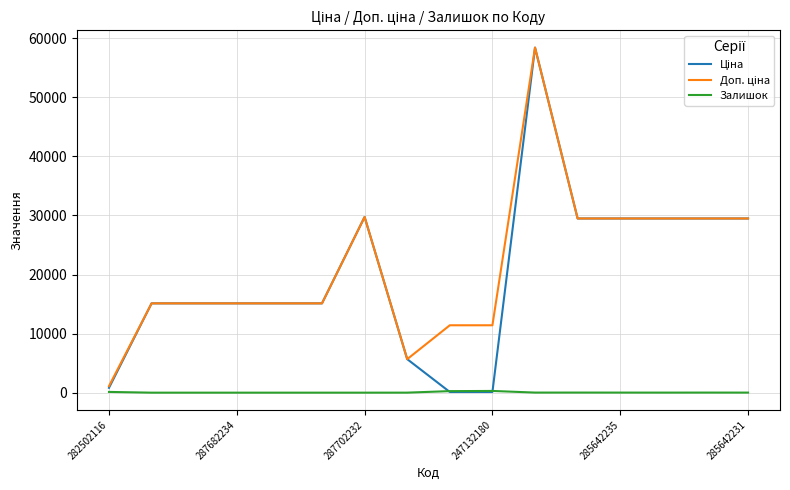

True or false: Залишок and Доп. ціна cross at least once.

False